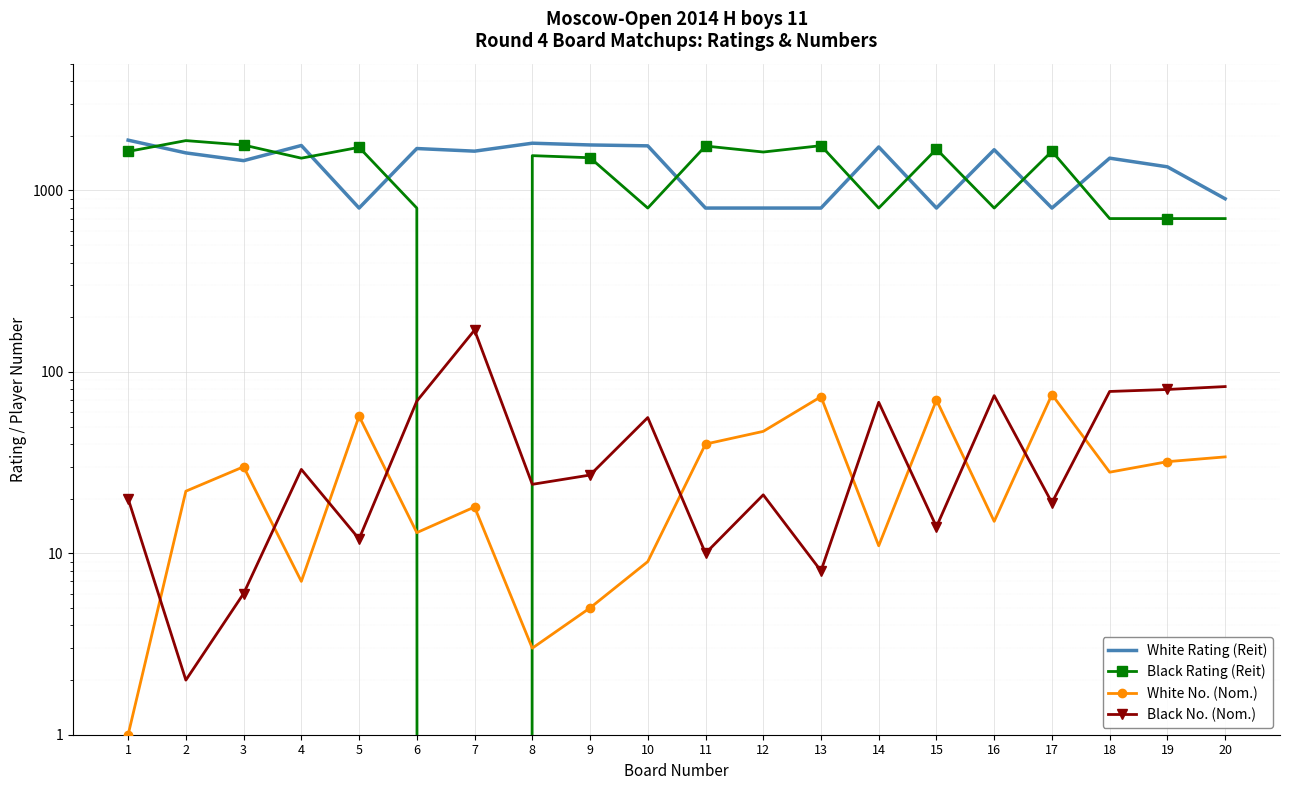

What is the average value of the White Rating (Reit) series?

1371